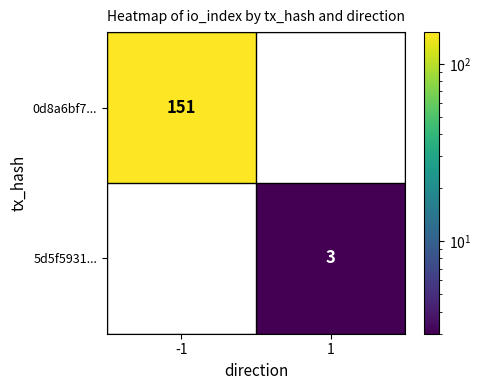

Which series has the largest total across all categories?

0d8a6bf7...